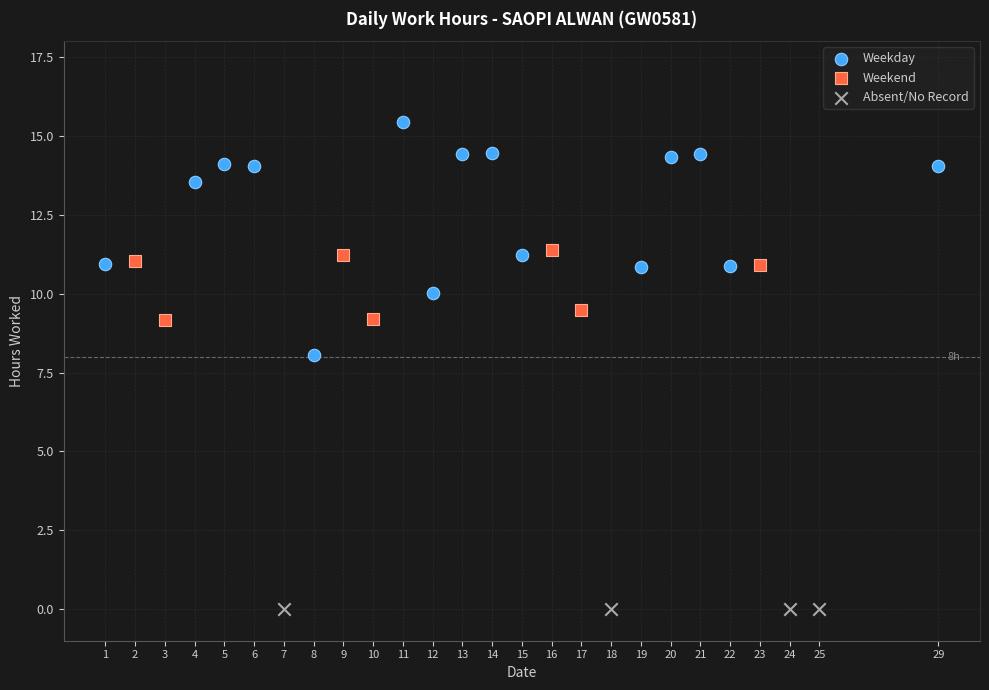

Which series contains the lowest Y value?

Absent/No Record